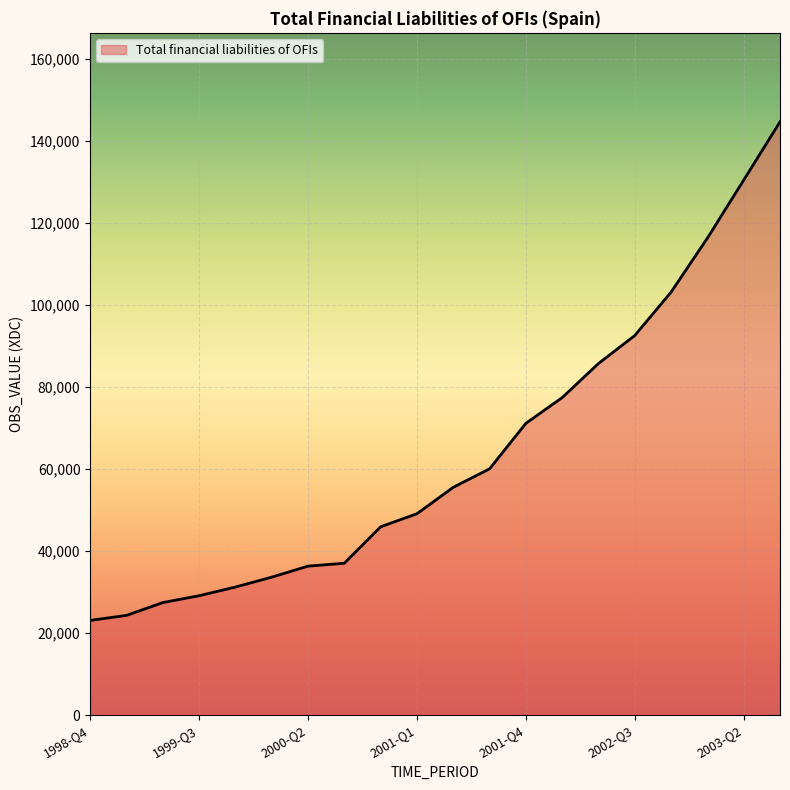

What is the minimum value shown in the chart?

23111